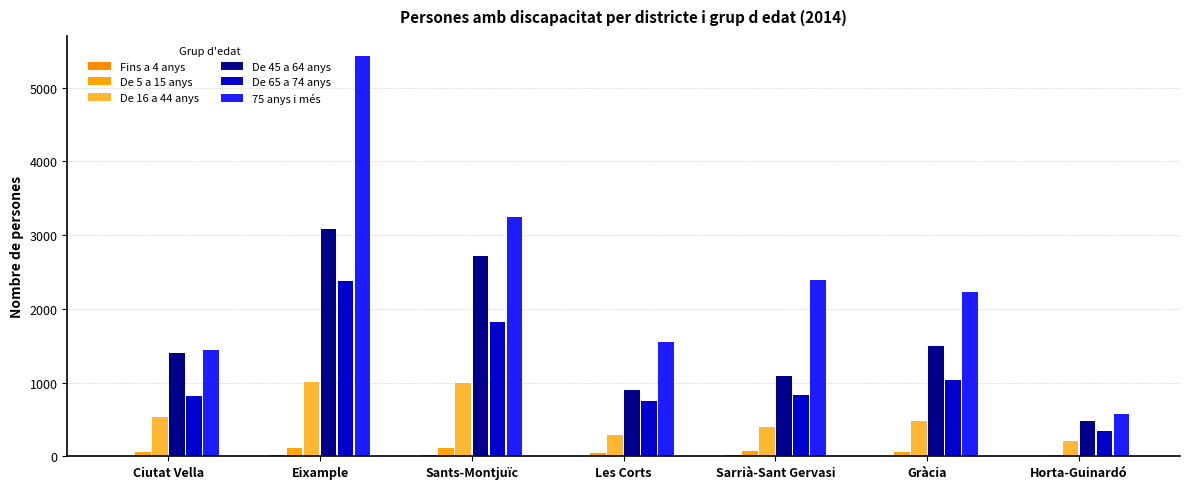

What is the difference between the De 16 a 44 anys values at Eixample and Gràcia?

527